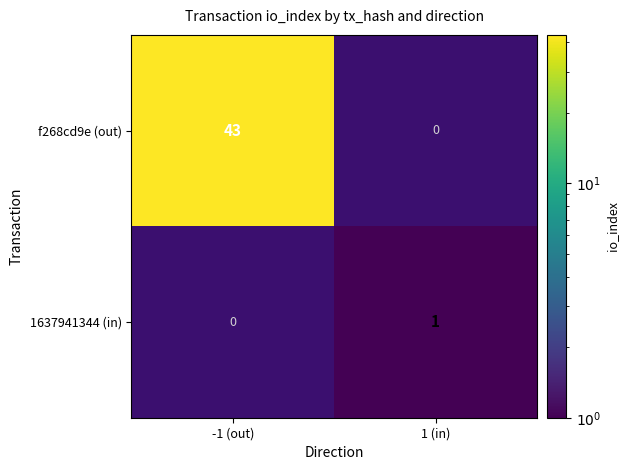

The 1637941344 (in) series shows 2 at 1 (in). True or false?

False